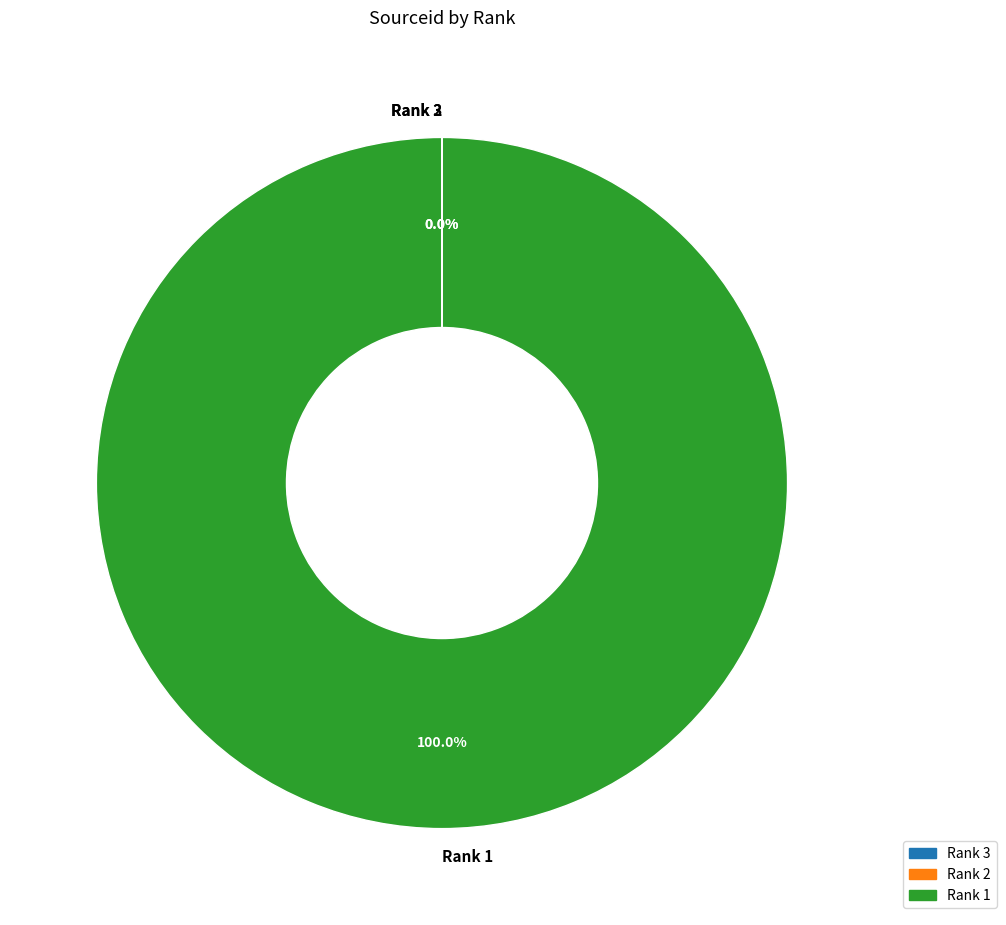

What percentage is the Rank 1 slice, to the nearest percent?

100%